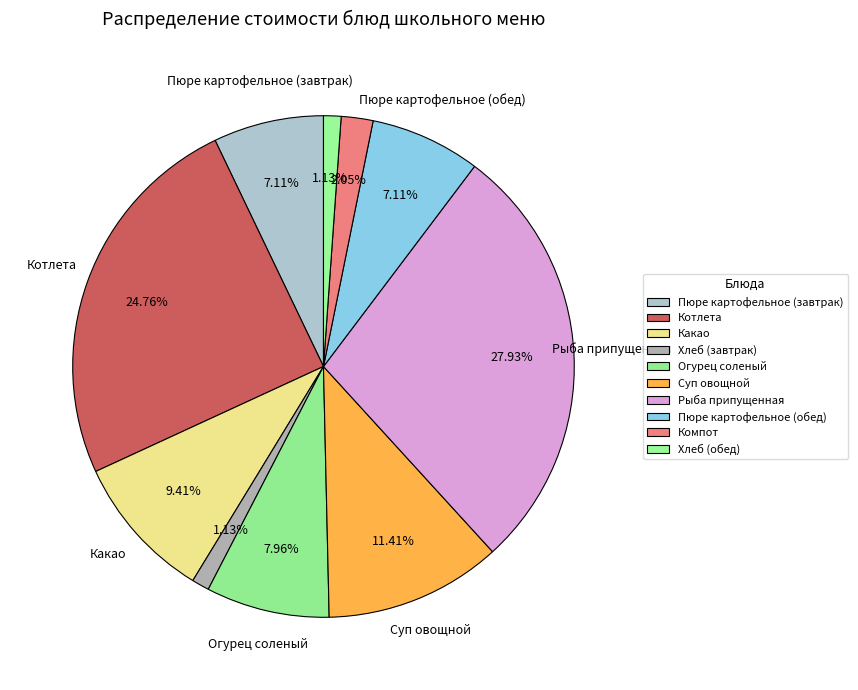

Which slice is the smallest?

Хлеб (завтрак)